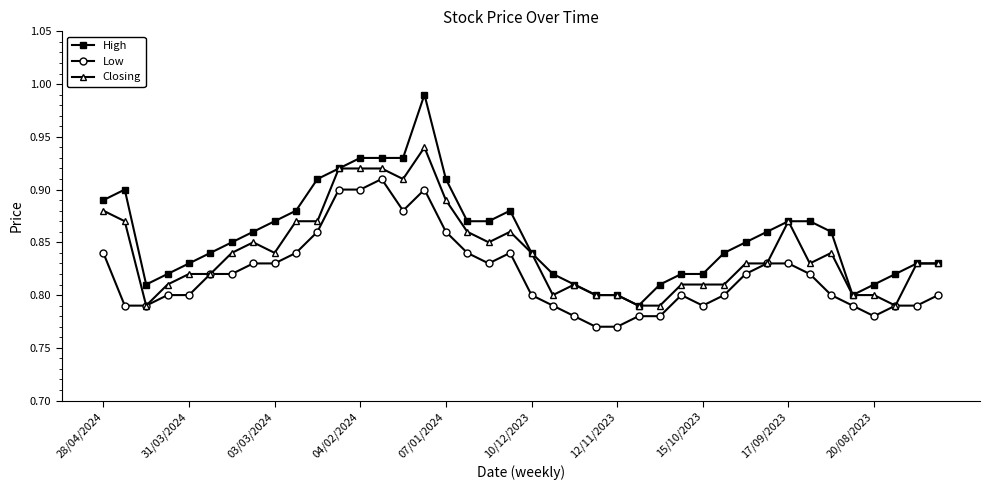

How many Closing values are between 0 and 1?

40